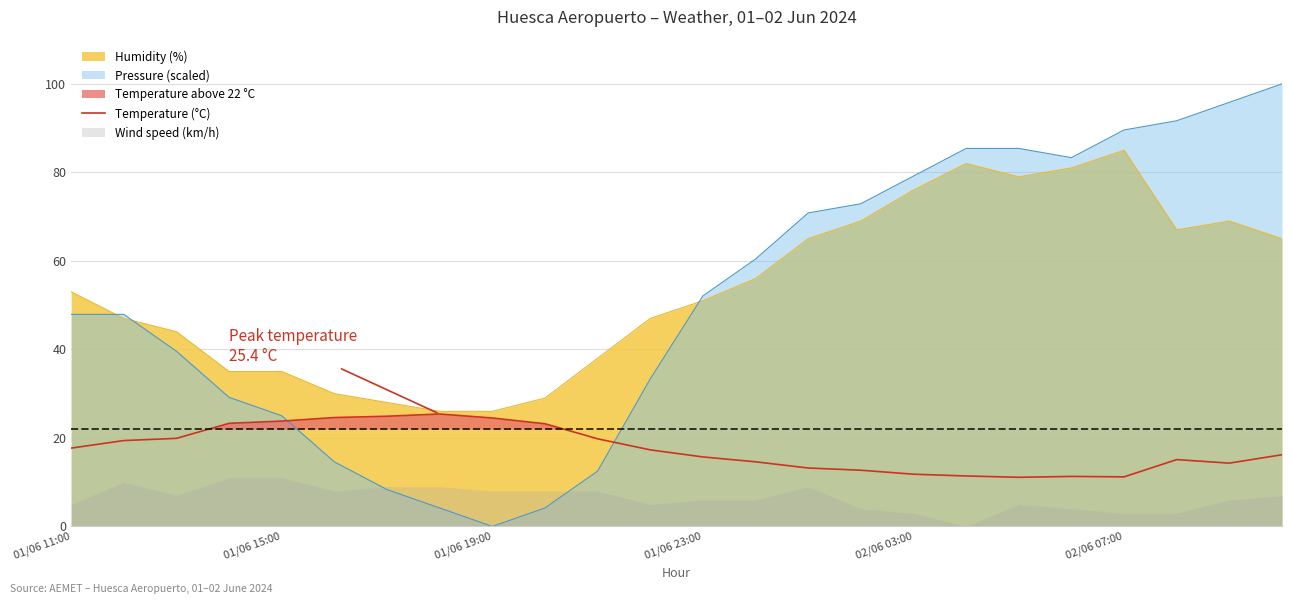

Reading right to left, list all the values displayed in this chart.

16.2	14.3	15.1	11.2	11.3	11.1	11.4	11.8	12.7	13.2	14.6	15.7	17.3	19.8	23.2	24.5	25.4	24.9	24.6	23.8	23.3	19.9	19.4	17.7